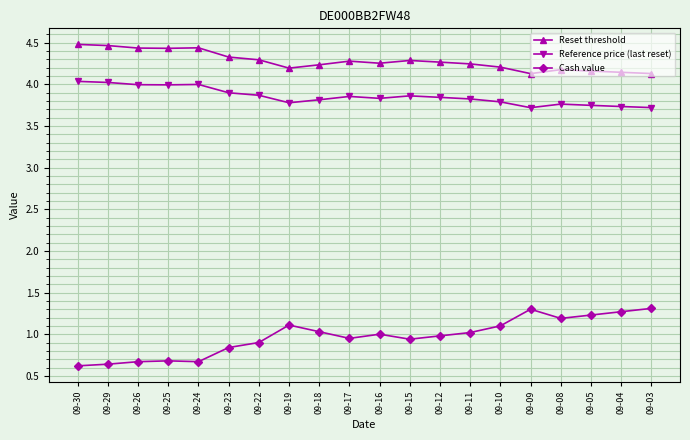

The value of Reset threshold at 09-26 is 4.4. True or false?

True